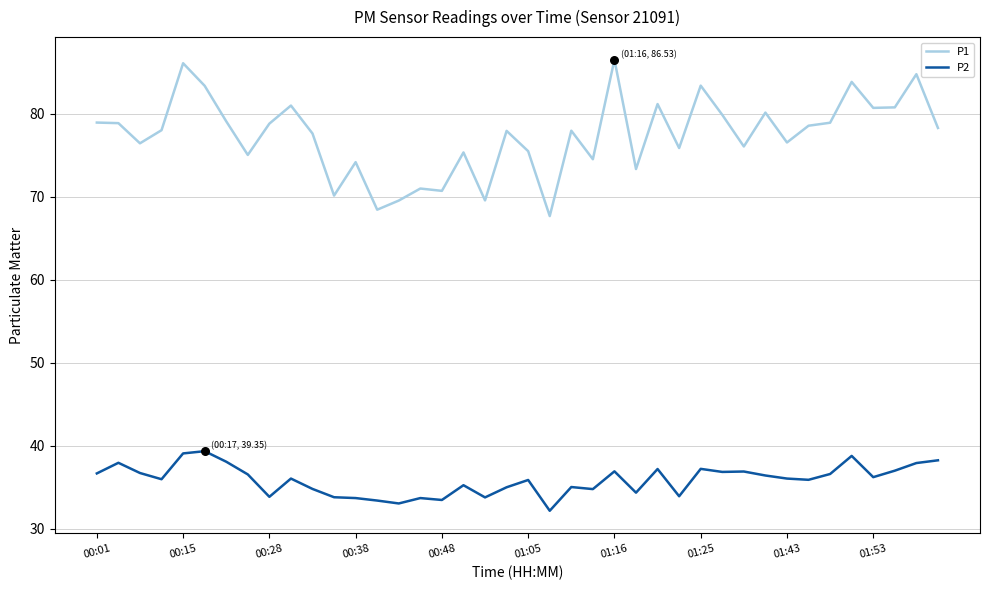

Which series has the widest spread of values?

P1